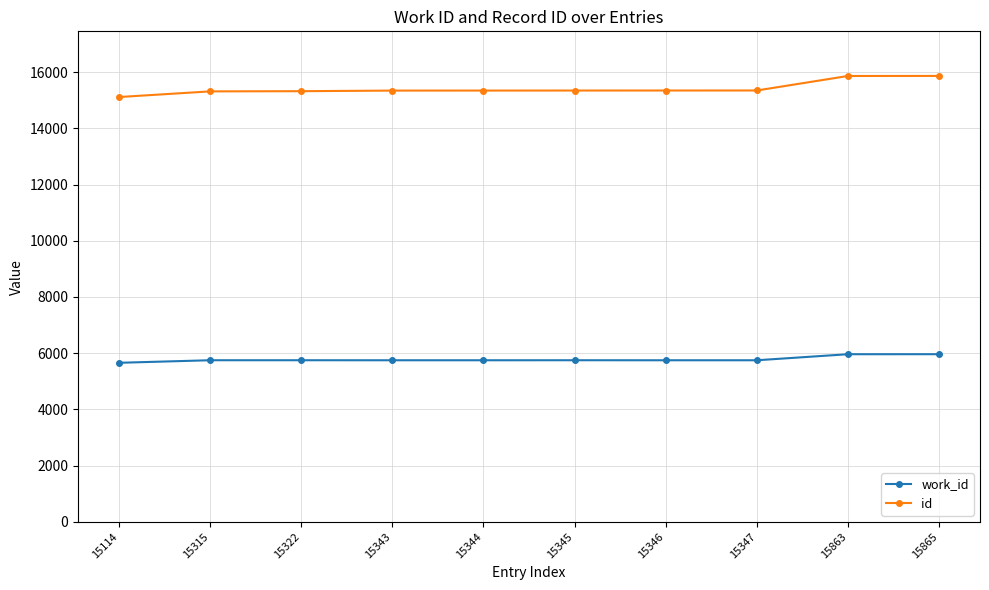

Rank the series by their maximum value, from lowest to highest.

work_id, id